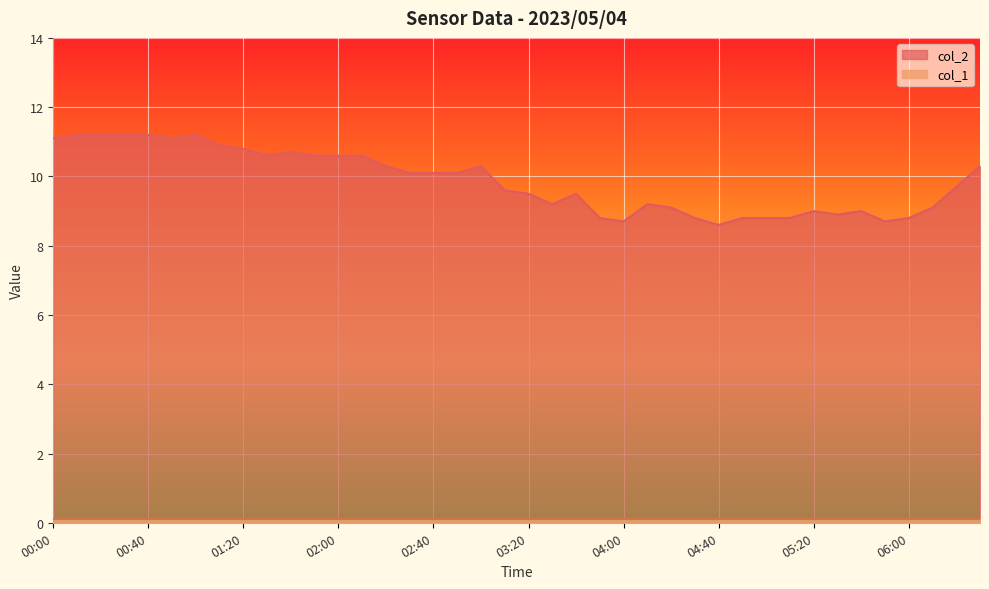

Reading right to left, extract all data points from this chart.

06:30=10.3	06:20=9.7	06:10=9.1	06:00=8.8	05:50=8.7	05:40=9.0	05:30=8.9	05:20=9.0	05:10=8.8	05:00=8.8	04:50=8.8	04:40=8.6	04:30=8.8	04:20=9.1	04:10=9.2	04:00=8.7	03:50=8.8	03:40=9.5	03:30=9.2	03:20=9.5	03:10=9.6	03:00=10.3	02:50=10.1	02:40=10.1	02:30=10.1	02:20=10.3	02:10=10.6	02:00=10.6	01:50=10.6	01:40=10.7	01:30=10.6	01:20=10.8	01:10=10.9	01:00=11.2	00:50=11.1	00:40=11.2	00:30=11.2	00:20=11.2	00:10=11.2	00:00=11.1